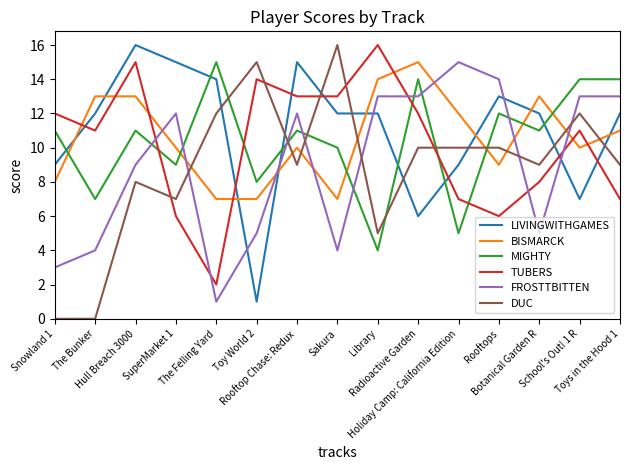

Reading left to right, extract all data points from this chart.

LIVINGWITHGAMES: 9	12	16	15	14	1	15	12	12	6	9	13	12	7	12
BISMARCK: 8	13	13	10	7	7	10	7	14	15	12	9	13	10	11
MIGHTY: 11	7	11	9	15	8	11	10	4	14	5	12	11	14	14
TUBERS: 12	11	15	6	2	14	13	13	16	12	7	6	8	11	7
FROSTTBITTEN: 3	4	9	12	1	5	12	4	13	13	15	14	5	13	13
DUC: 0	0	8	7	12	15	9	16	5	10	10	10	9	12	9